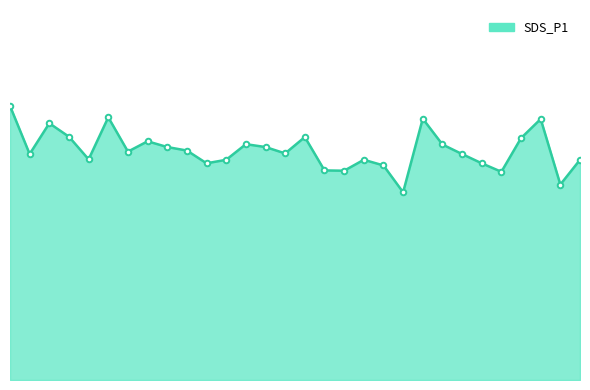

What is the value of the 23rd point from the left?

22.2